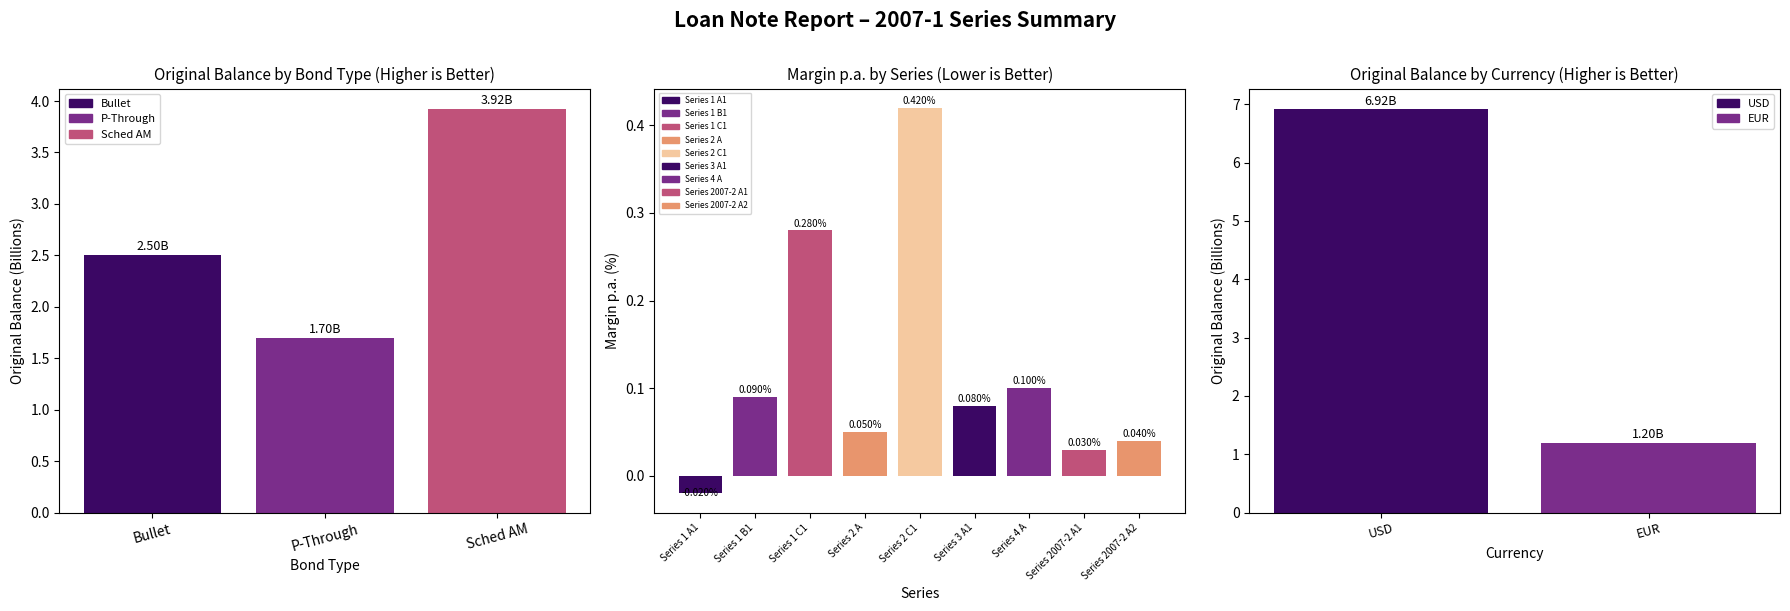

What is the difference between the maximum and second lowest values?

1.4